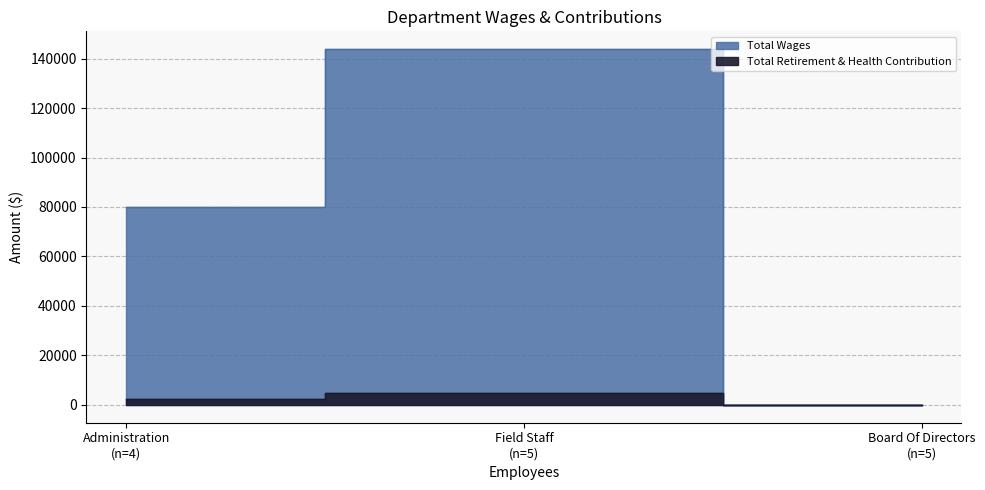

How many Total Wages values are between 0 and 143806?

3